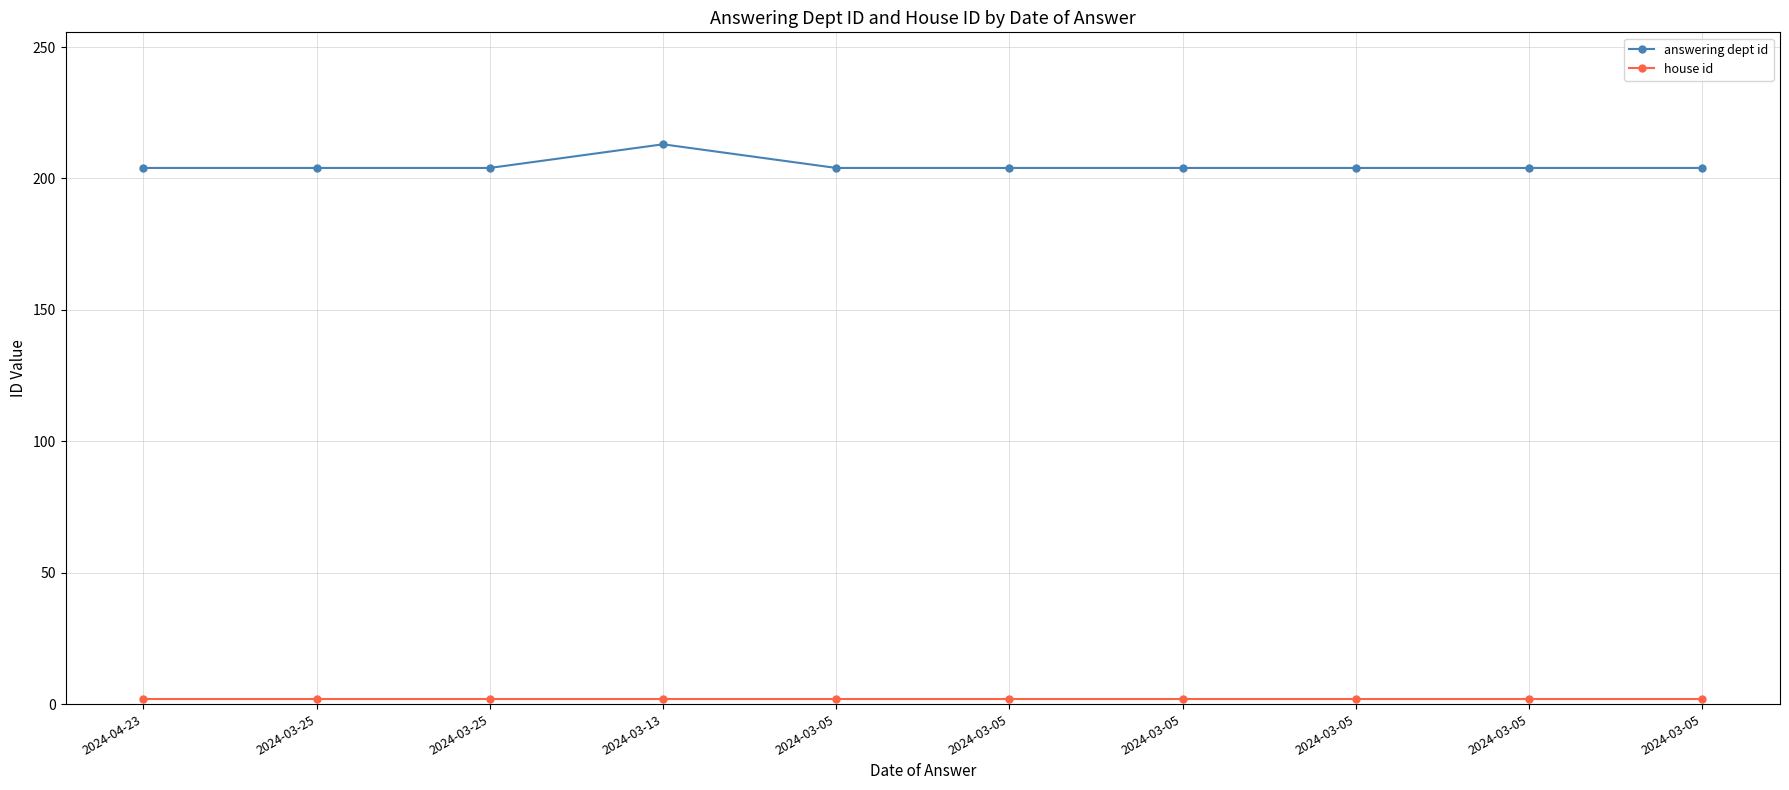

Which series has the largest range (max minus min)?

answering dept id